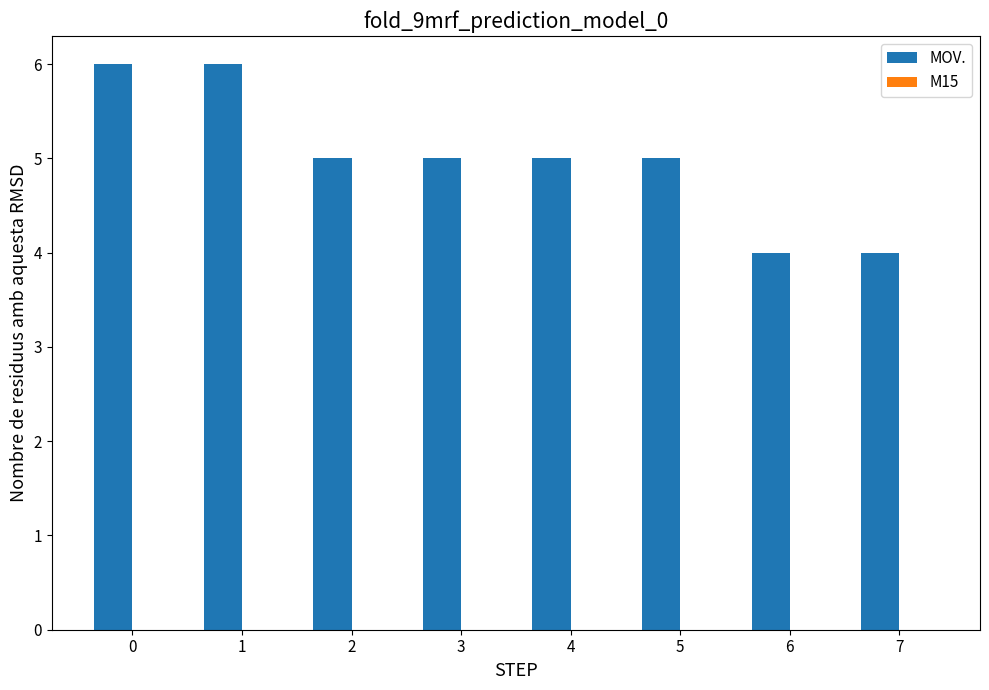

What is the ratio of the value at 5 to the value at 2?

1.0